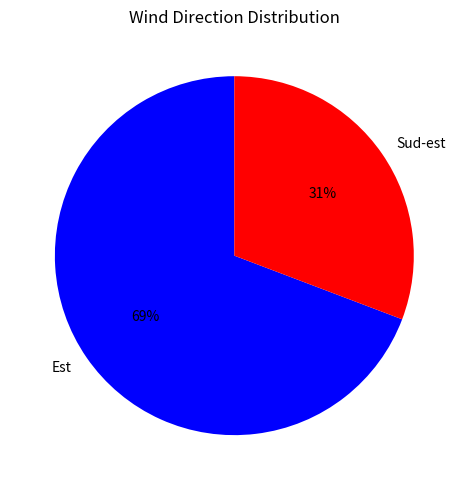

What percentage is the Sud-est slice, to the nearest percent?

31%